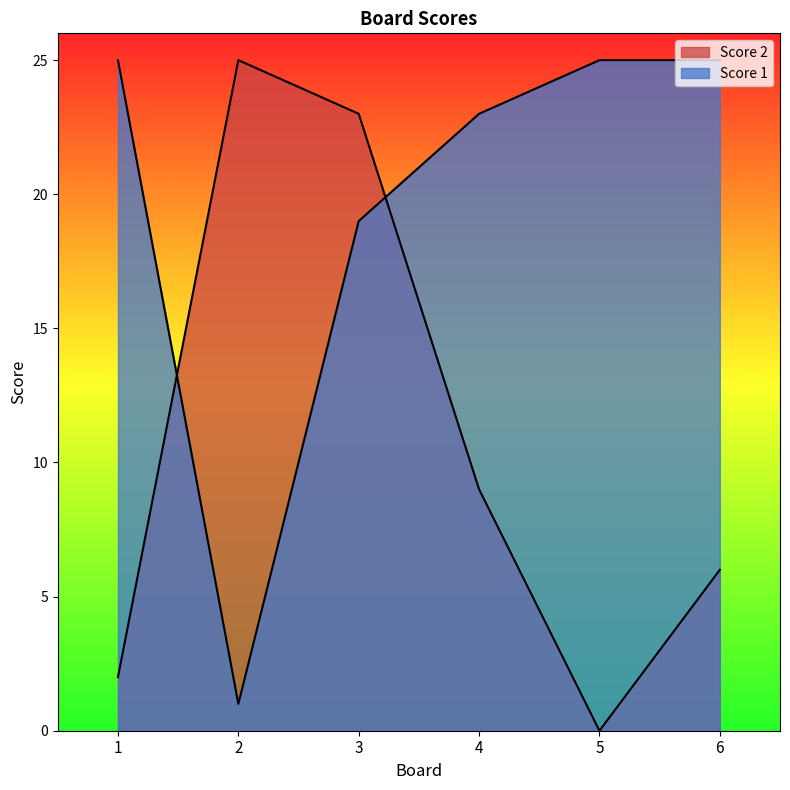

What is the sum of all Score 1 values?

118